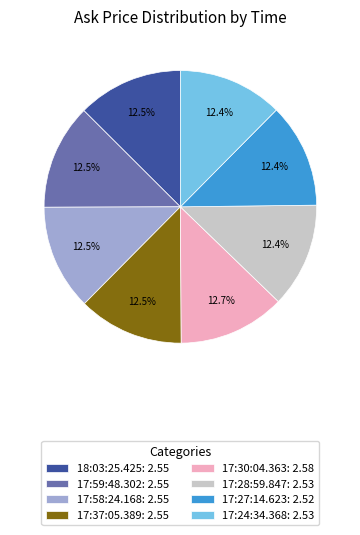

To the nearest percent, what is the average slice percentage?

12%